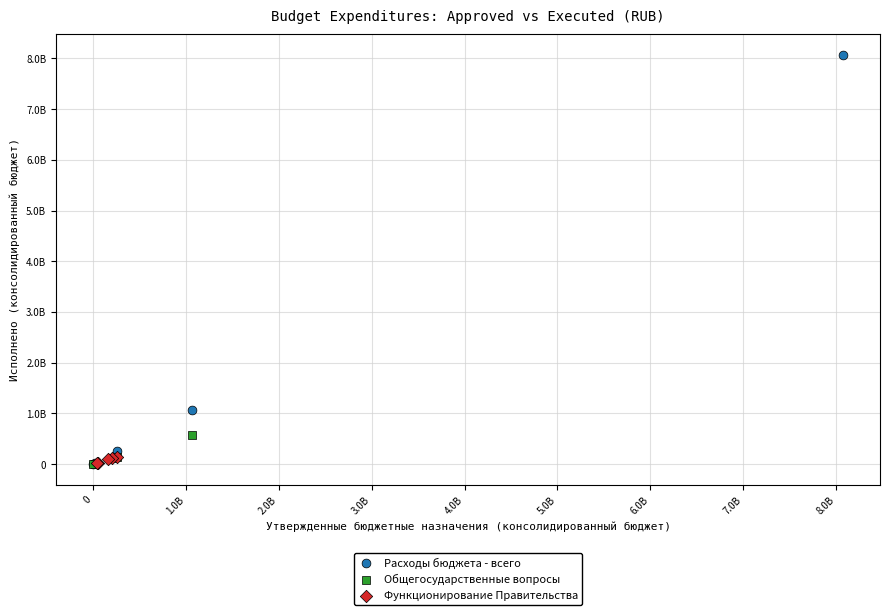

Which series has the widest spread of Y values?

Расходы бюджета - всего